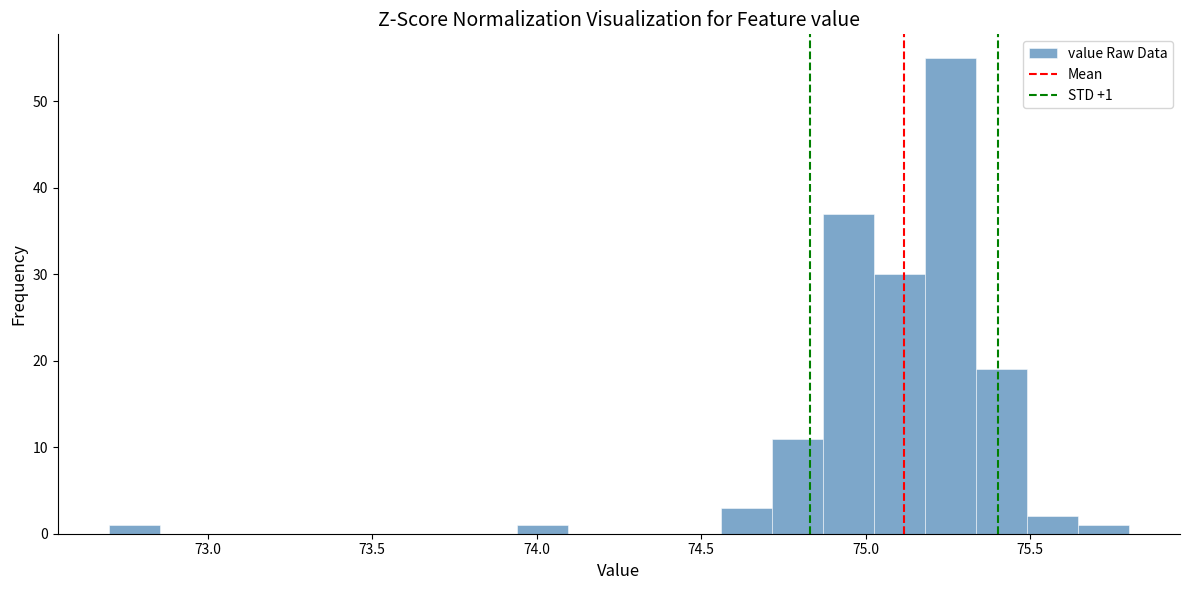

Read against the x-axis, roughly where is the centre of the tallest bar?

75.25